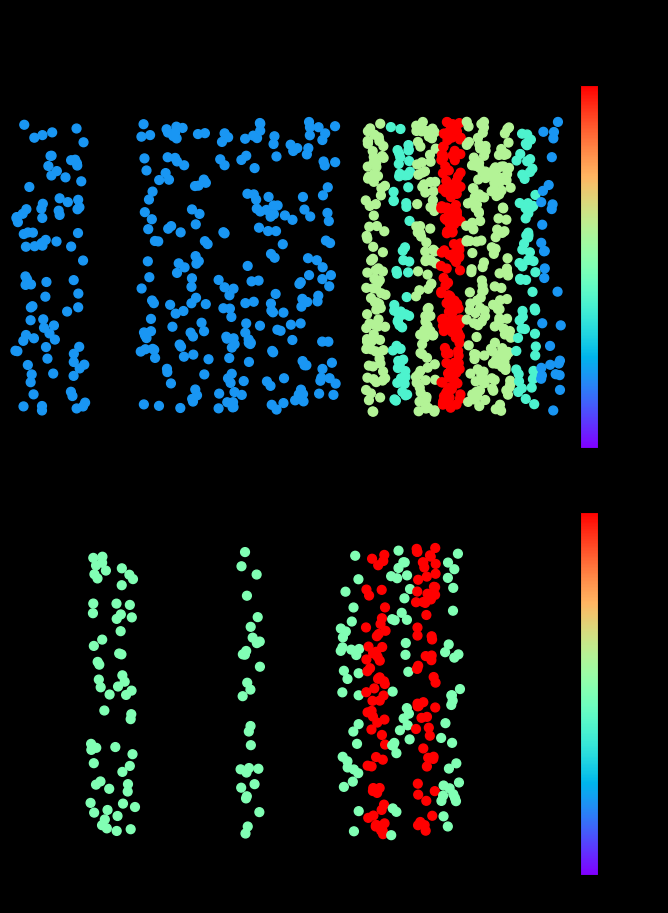

What is the difference between the second highest and second lowest values in the pohlavi_0 series?

3